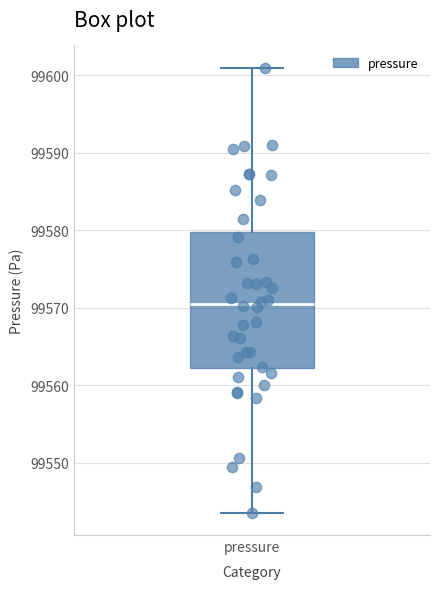

Transcribe this box plot: give where the median line is, the range the box spans, and where the two whiskers end, as read against the y-axis. The values are not printed on the chart, so give them approximately, as read against the axis.

median 99571, box 99562 to 99580, whiskers 99544 to 99601